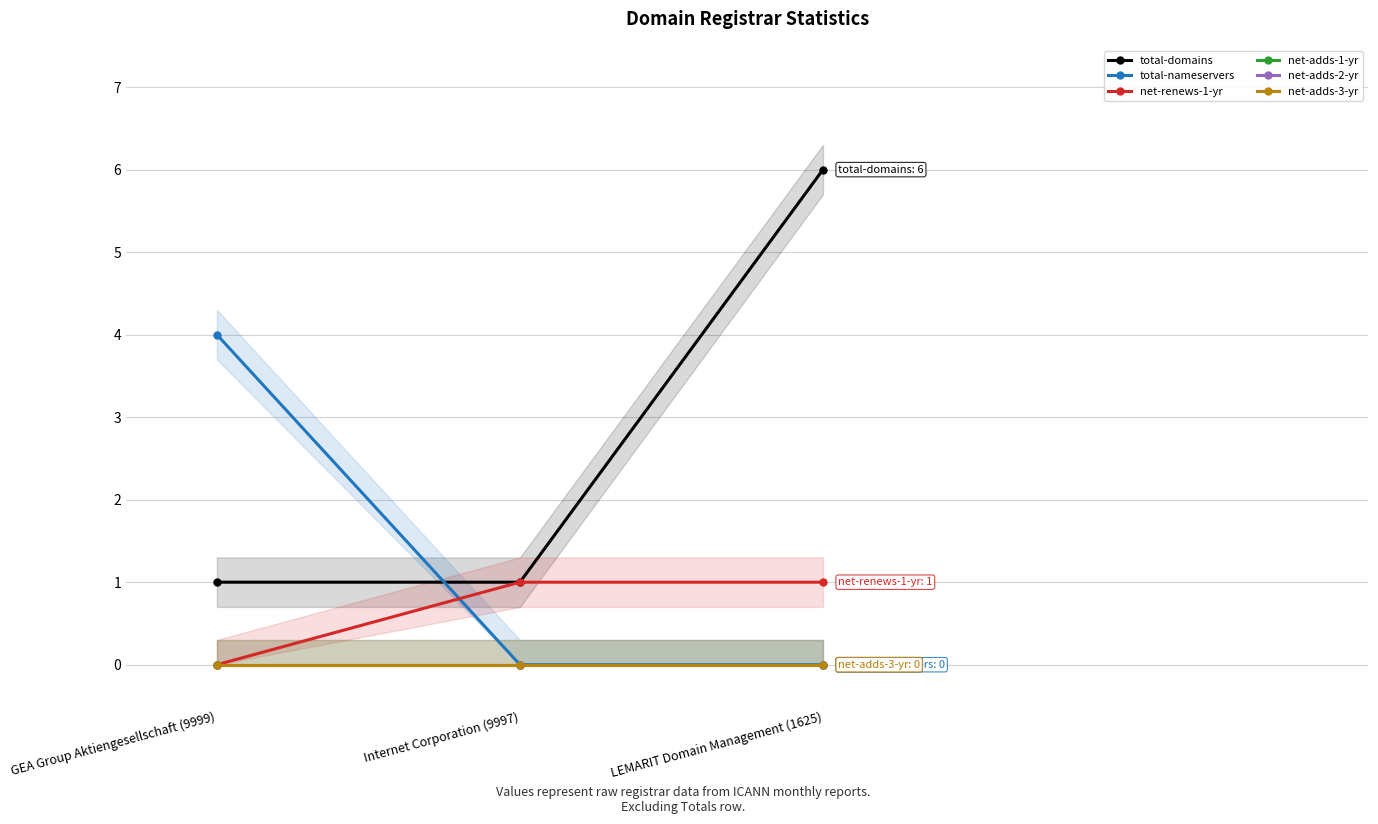

How many positive values does the net-renews-1-yr series have?

2